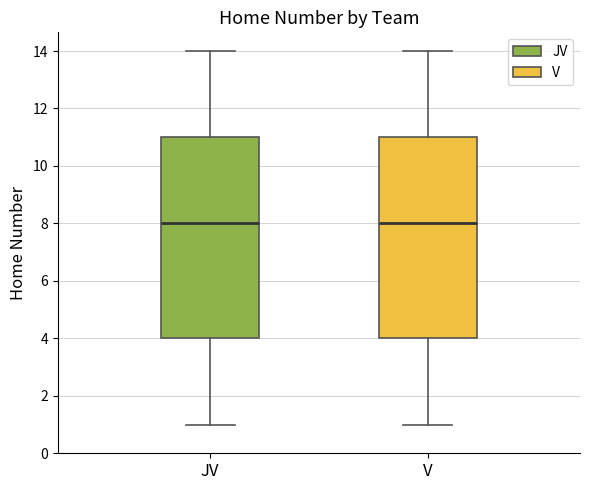

Reading left to right, read every box against the y-axis: the position of its median line, the range the box covers, and the ends of its whiskers. The values are not printed on the chart, so give them approximately, as read against the axis.

JV: median 8, box 4 to 11, whiskers 1 to 14
V: median 8, box 4 to 11, whiskers 1 to 14